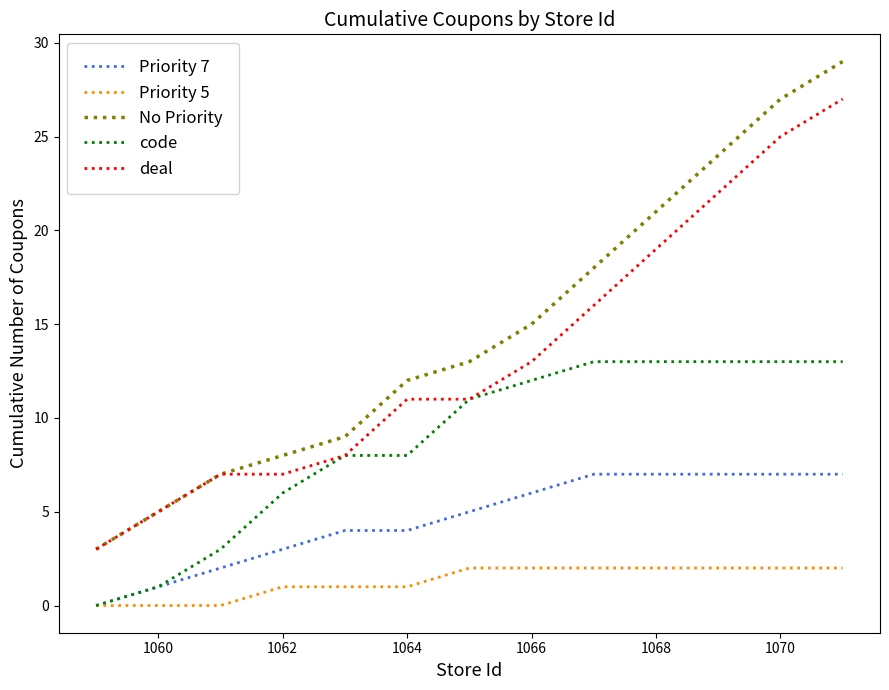

Which series has the widest spread of values?

No Priority